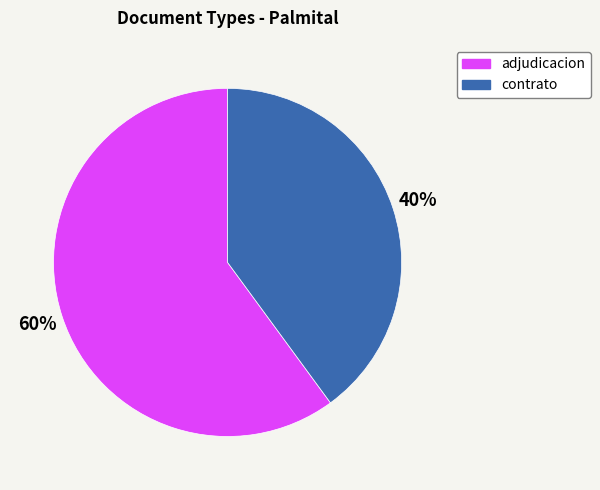

How many segments does this pie chart have?

2